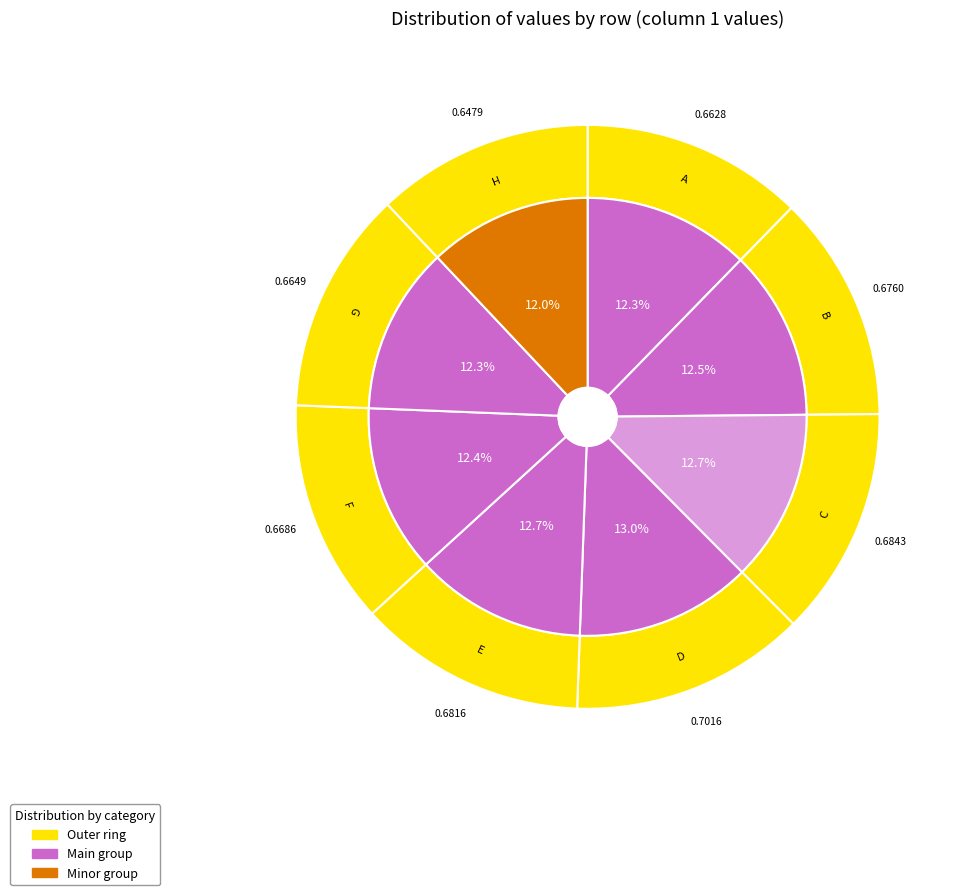

To the nearest percent, what is the combined percentage of D and A?

25%